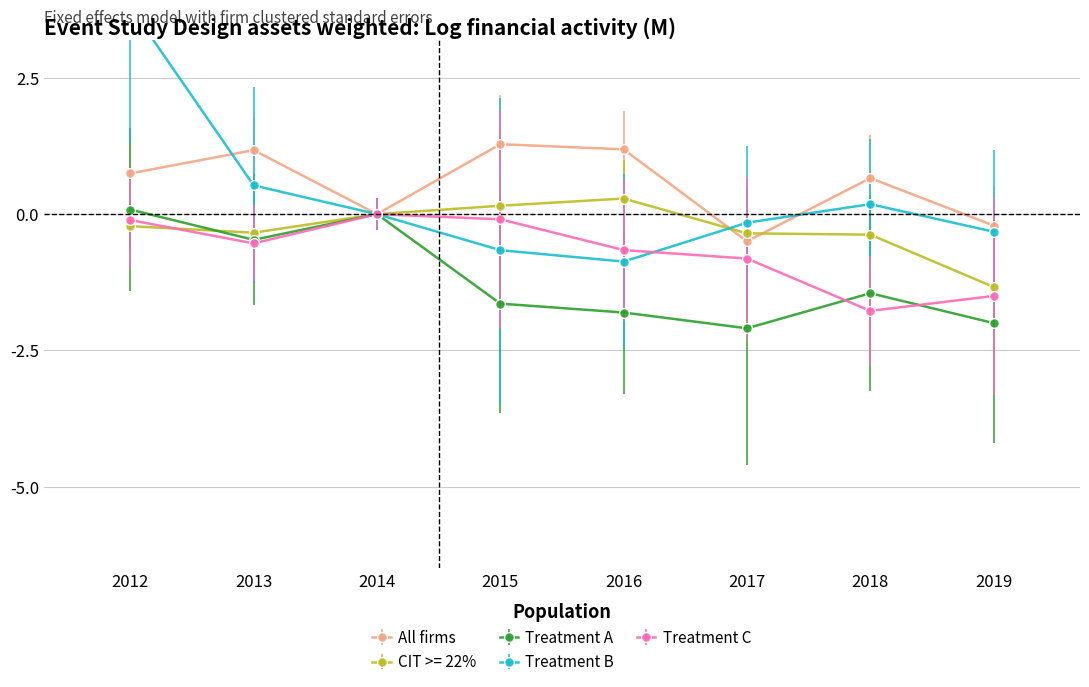

True or false: CIT >= 22% and Treatment B cross at least once.

True